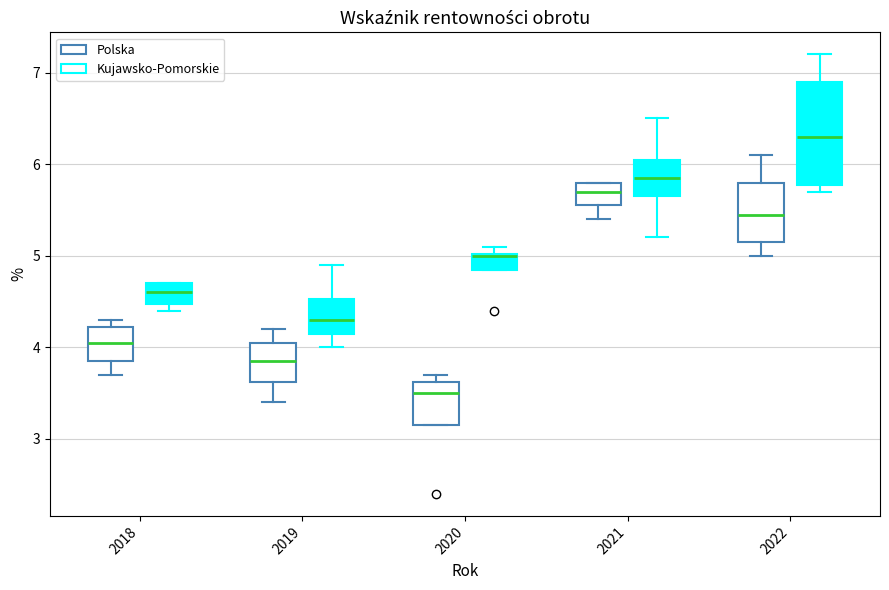

Reading left to right, transcribe this box plot: for each box, give where its median line is, the range the box spans, and where its two whiskers end, as read against the y-axis. The values are not printed on the chart, so give them approximately, as read against the axis.

2018 (Polska): median 4.1, box 3.9 to 4.2, whiskers 3.7 to 4.3
2018 (Kujawsko-Pomorskie): median 4.6, box 4.5 to 4.7, whiskers 4.4 to 4.7
2019 (Polska): median 3.9, box 3.6 to 4.1, whiskers 3.4 to 4.2
2019 (Kujawsko-Pomorskie): median 4.3, box 4.2 to 4.5, whiskers 4.0 to 4.9
2020 (Polska): median 3.5, box 3.2 to 3.6, whiskers 3.2 to 3.7
2020 (Kujawsko-Pomorskie): median 5.0, box 4.9 to 5.0, whiskers 4.9 to 5.1
2021 (Polska): median 5.7, box 5.6 to 5.8, whiskers 5.4 to 5.8
2021 (Kujawsko-Pomorskie): median 5.9, box 5.7 to 6.1, whiskers 5.2 to 6.5
2022 (Polska): median 5.5, box 5.2 to 5.8, whiskers 5.0 to 6.1
2022 (Kujawsko-Pomorskie): median 6.3, box 5.8 to 6.9, whiskers 5.7 to 7.2